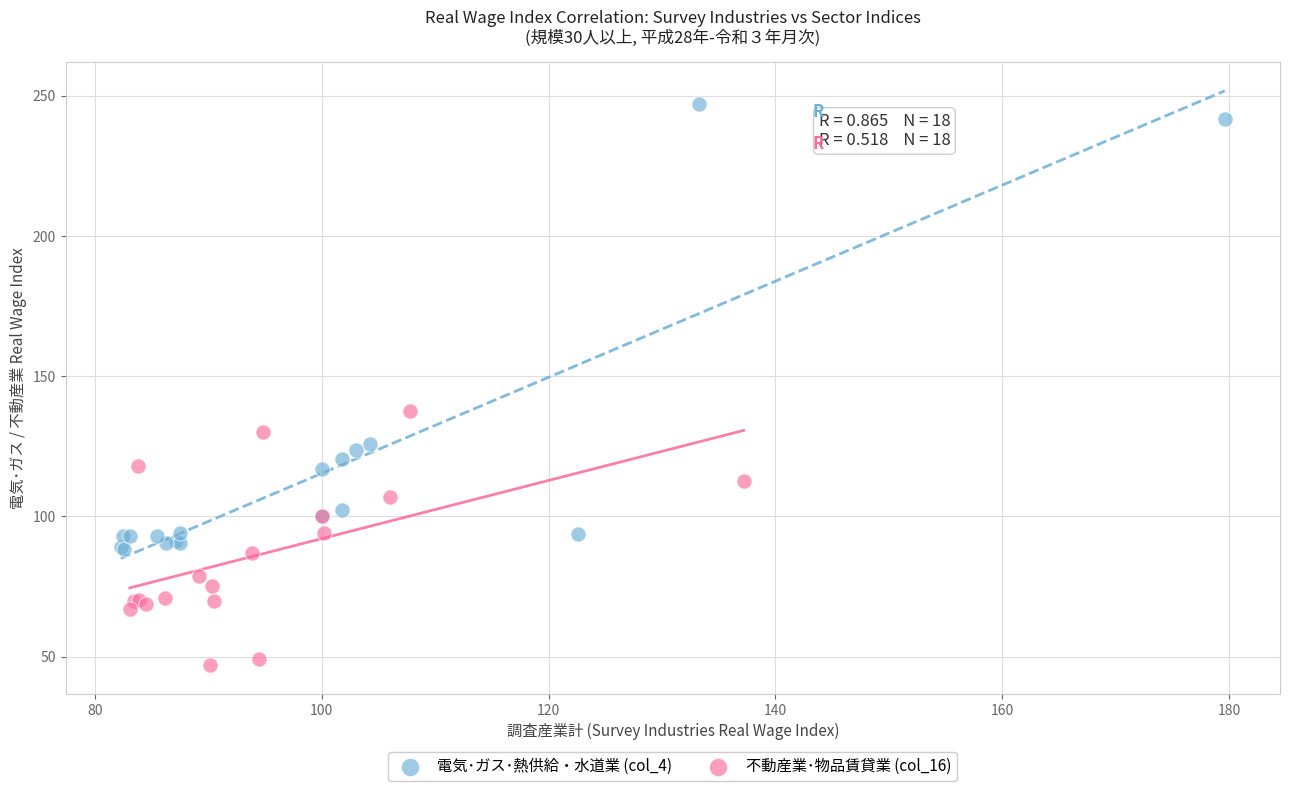

Which series contains the lowest Y value?

不動産業･物品賃貸業 (col_16)